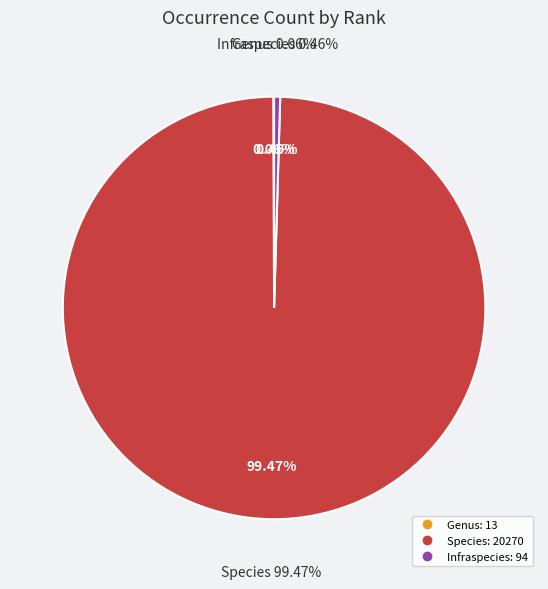

Is it true that Infraspecies is 0% of the pie?

True